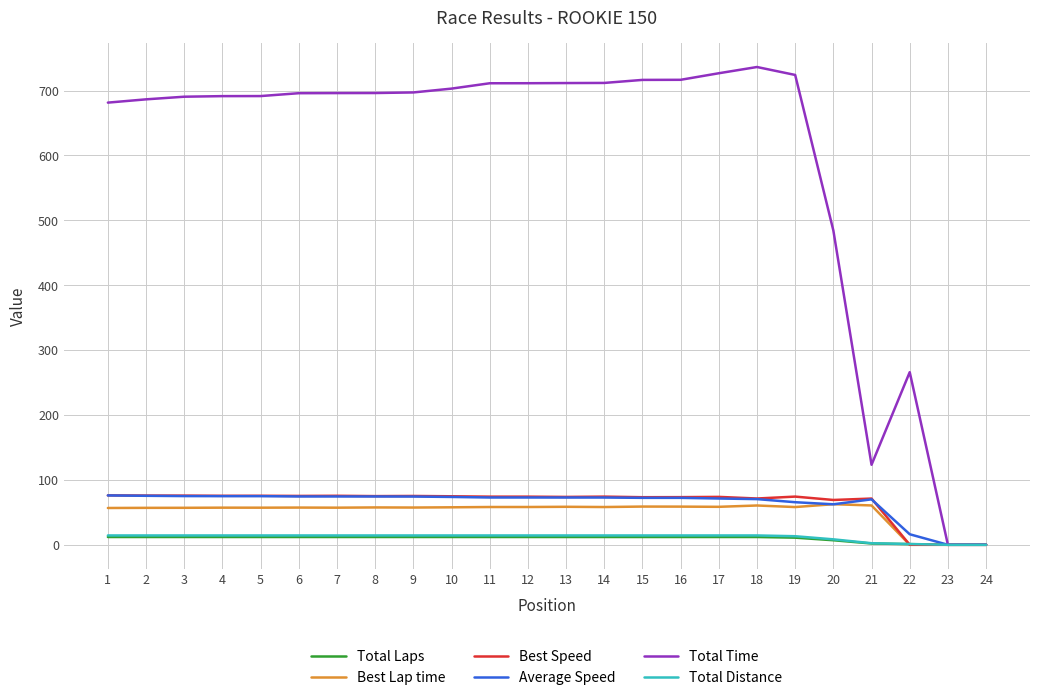

True or false: Total Time has a value of 690.6 at 3.

True